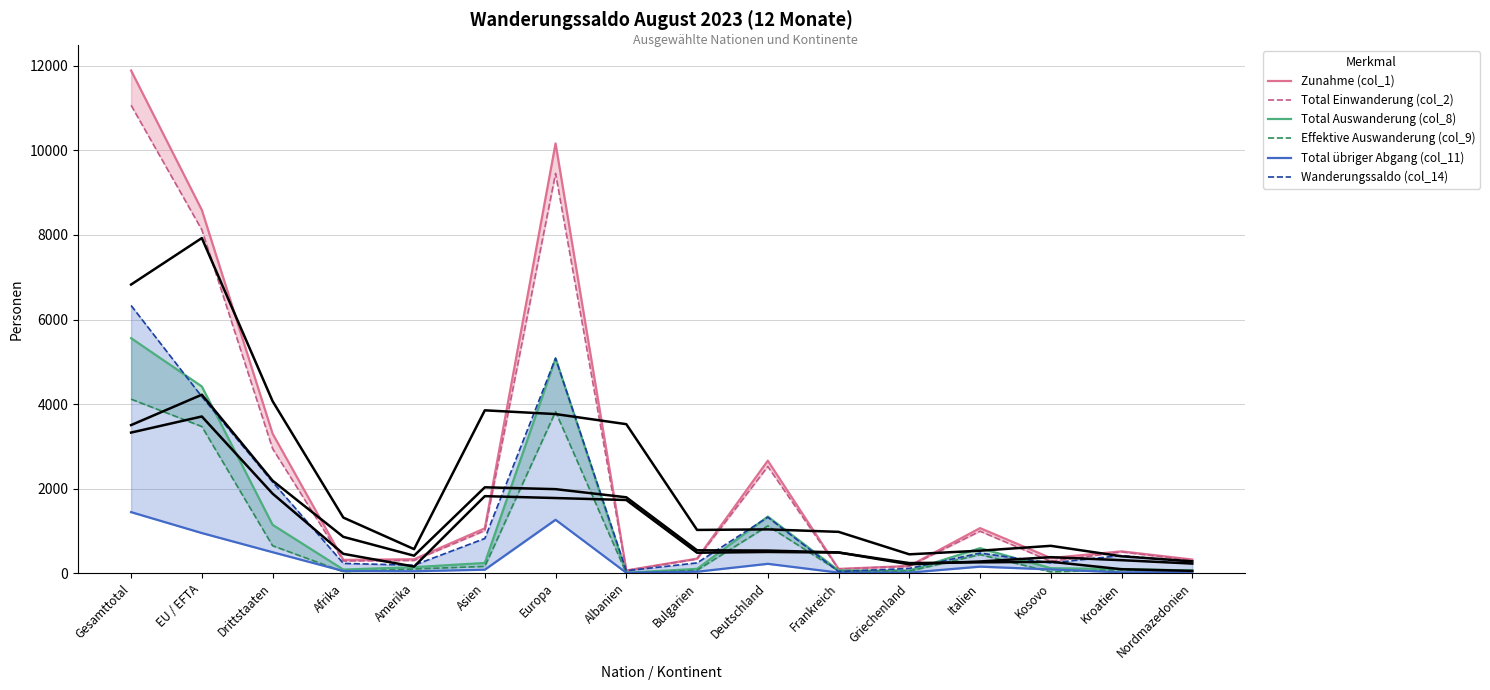

True or false: Total Auswanderung (col_8) has a value of 58 at Griechenland.

True